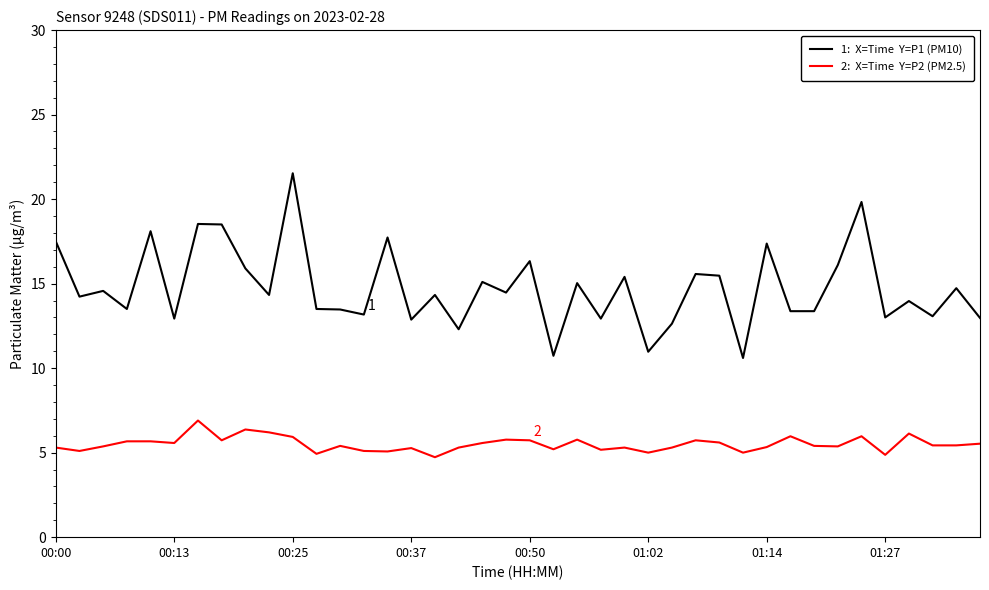

What is the maximum value shown in the chart?

21.5